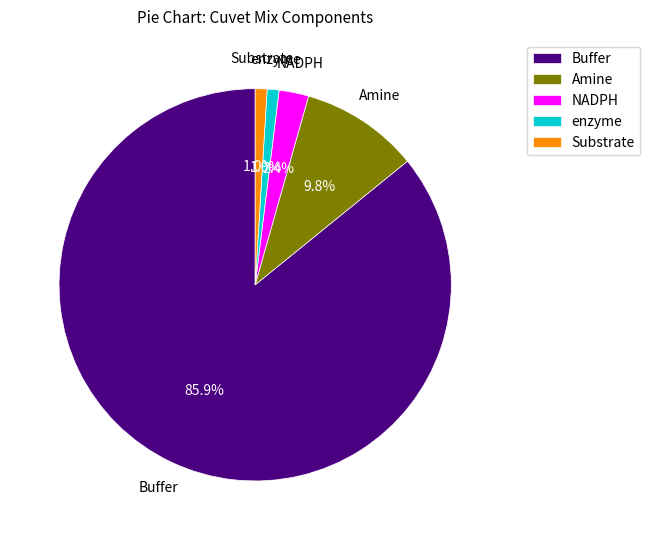

What is the largest slice in the pie chart?

Buffer